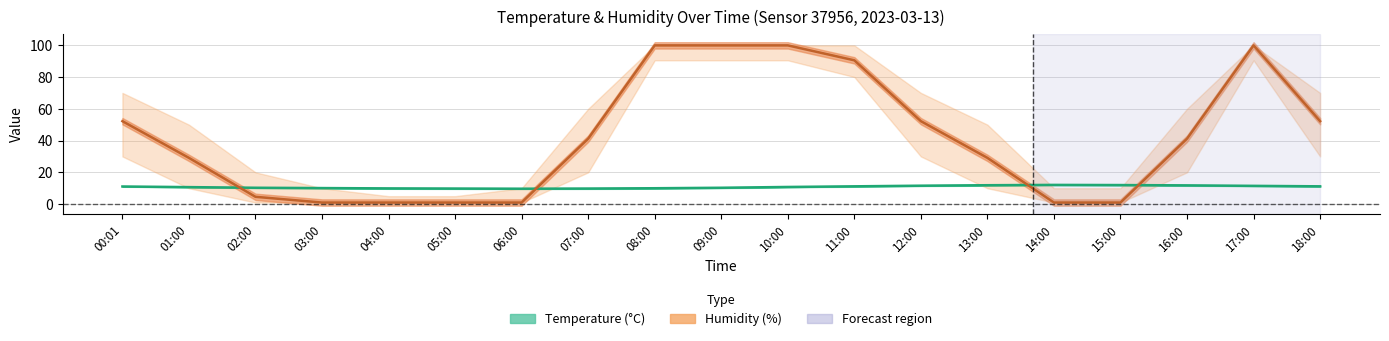

Reading left to right, list all the values displayed in this chart.

temperature_mean: 00:01=11.1	01:00=10.7	02:00=10.3	03:00=10.1	04:00=9.9	05:00=9.8	06:00=9.7	07:00=9.8	08:00=10.0	09:00=10.3	10:00=10.8	11:00=11.2	12:00=11.6	13:00=11.9	14:00=12.1	15:00=12.0	16:00=11.8	17:00=11.5	18:00=11.2
temperature_upper: 00:01=11.3	01:00=10.9	02:00=10.6	03:00=10.4	04:00=10.2	05:00=10.1	06:00=10.0	07:00=10.1	08:00=10.3	09:00=10.6	10:00=11.1	11:00=11.5	12:00=11.9	13:00=12.2	14:00=12.4	15:00=12.3	16:00=12.1	17:00=11.8	18:00=11.5
temperature_lower: 00:01=10.9	01:00=10.5	02:00=10.0	03:00=9.8	04:00=9.6	05:00=9.5	06:00=9.4	07:00=9.5	08:00=9.7	09:00=10.0	10:00=10.5	11:00=10.9	12:00=11.3	13:00=11.6	14:00=11.8	15:00=11.7	16:00=11.5	17:00=11.2	18:00=10.9
humidity_mean: 00:01=52.2	01:00=29.1	02:00=4.6	03:00=1.0	04:00=1.0	05:00=1.0	06:00=1.0	07:00=41.2	08:00=99.9	09:00=99.9	10:00=99.9	11:00=90.5	12:00=52.2	13:00=29.1	14:00=1.0	15:00=1.0	16:00=41.2	17:00=99.9	18:00=52.2
humidity_upper: 00:01=70.0	01:00=50.0	02:00=20.0	03:00=10.0	04:00=5.0	05:00=5.0	06:00=10.0	07:00=60.0	08:00=99.9	09:00=99.9	10:00=99.9	11:00=99.9	12:00=70.0	13:00=50.0	14:00=10.0	15:00=10.0	16:00=60.0	17:00=99.9	18:00=70.0
humidity_lower: 00:01=30.0	01:00=10.0	02:00=1.0	03:00=1.0	04:00=1.0	05:00=1.0	06:00=1.0	07:00=20.0	08:00=90.5	09:00=90.5	10:00=90.5	11:00=80.0	12:00=30.0	13:00=10.0	14:00=1.0	15:00=1.0	16:00=20.0	17:00=90.5	18:00=30.0